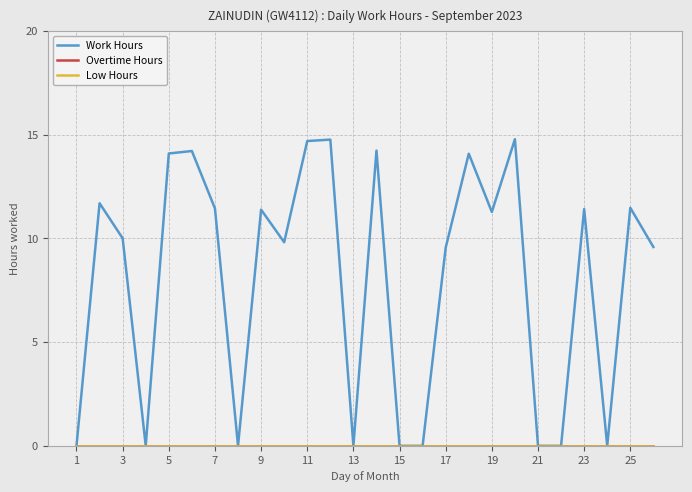

How many lines are shown in the chart?

3